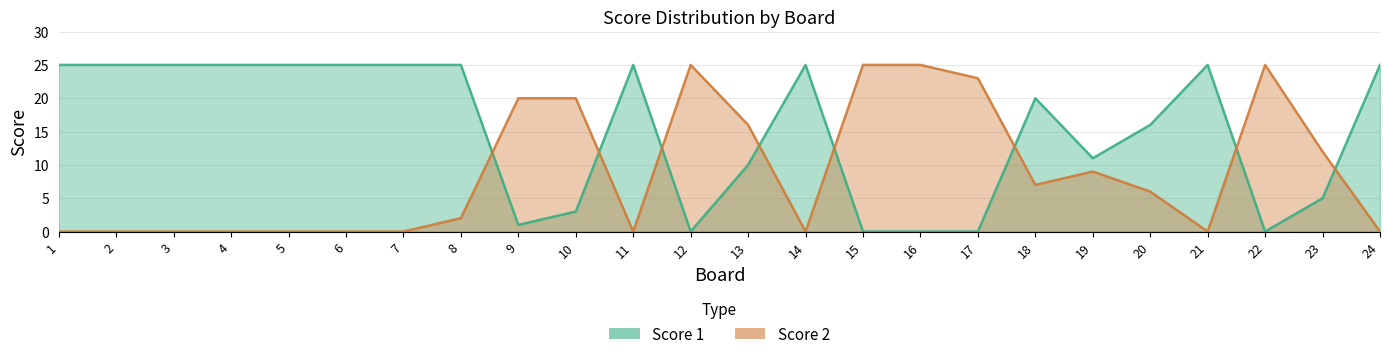

List the series in order of their peak value, lowest first.

Score 1, Score 2